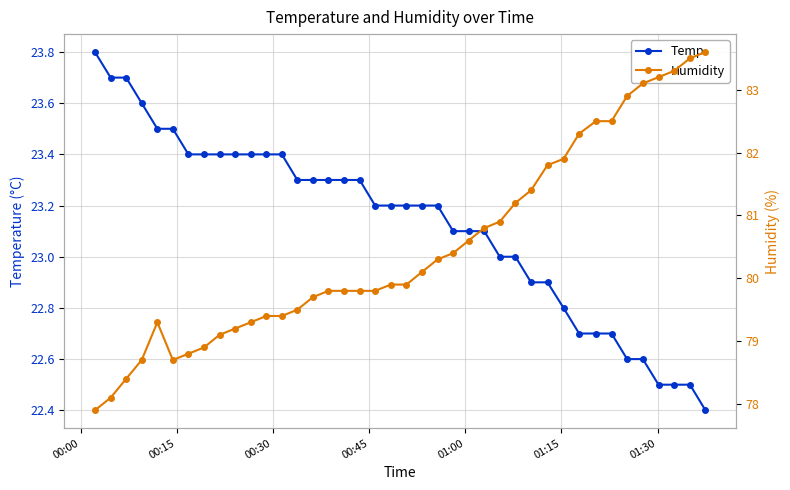

What is the difference between the second highest and second lowest values in the Temp series?

1.2